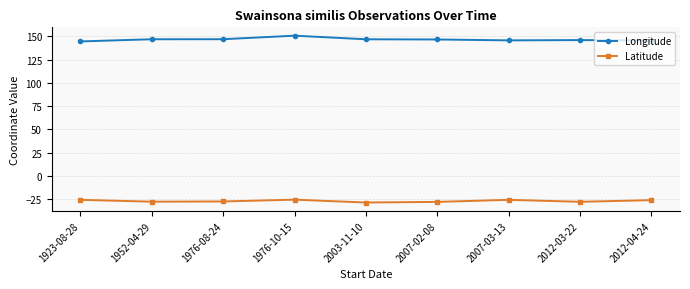

The Latitude series shows -27.9 at 1952-04-29. True or false?

True